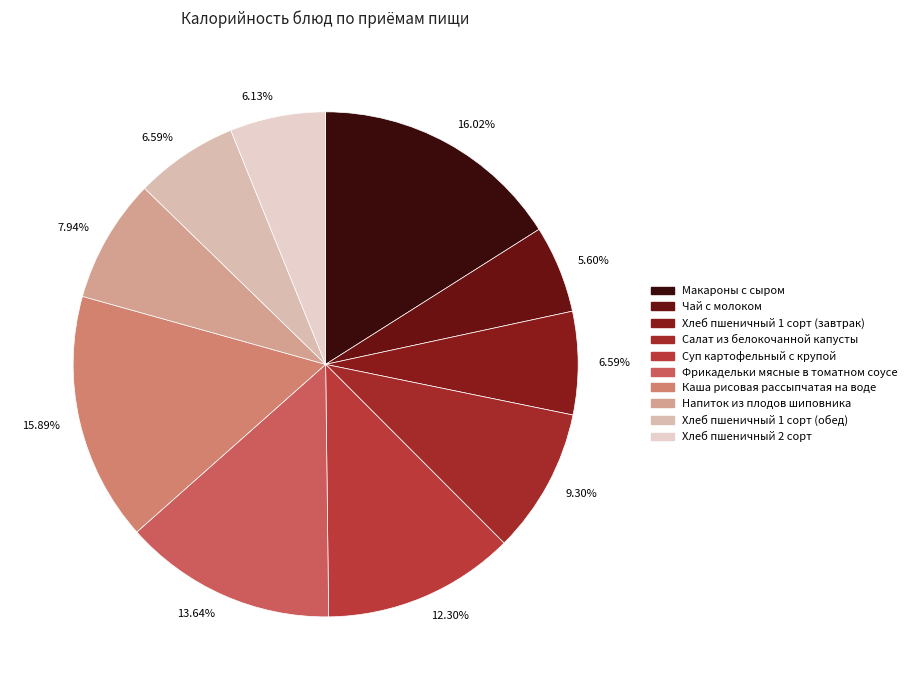

Is there any slice that represents more than half of the pie?

No